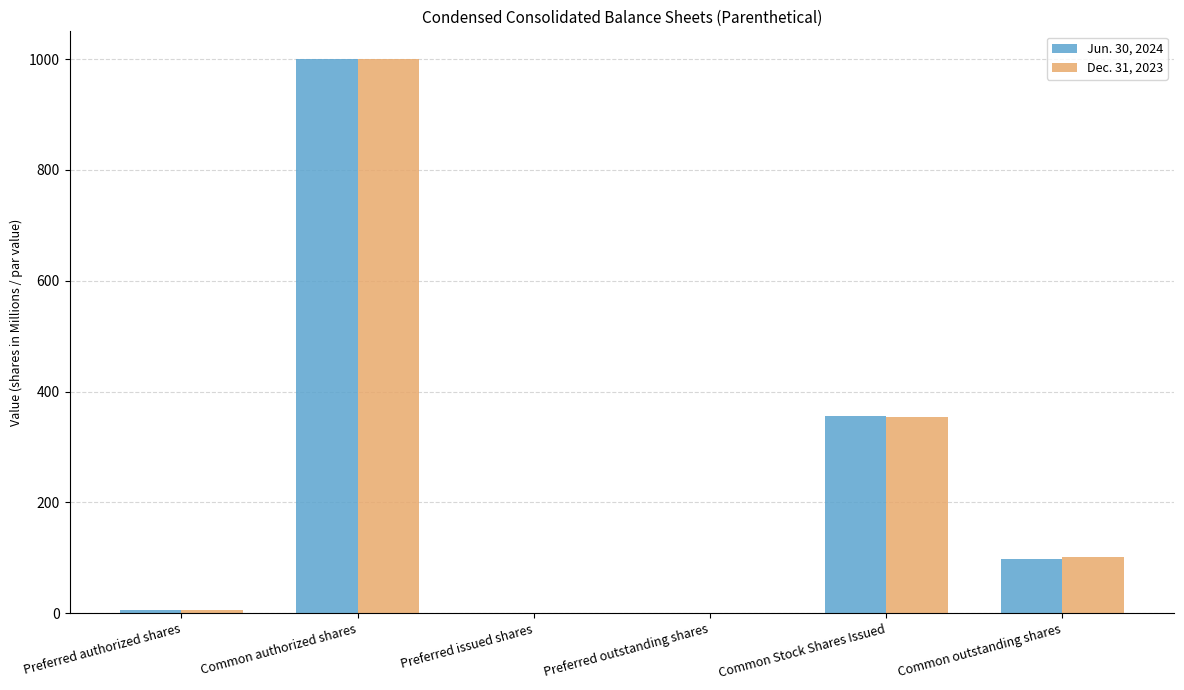

What is the sum of the Jun. 30, 2024 values at Common outstanding shares and Preferred outstanding shares?

98.0